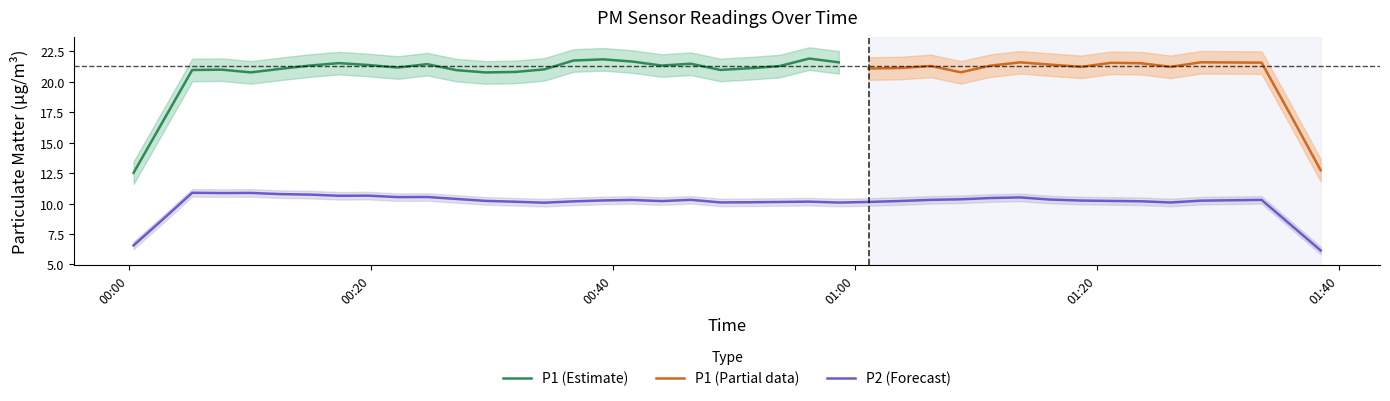

How many categories are shown in the chart?

40